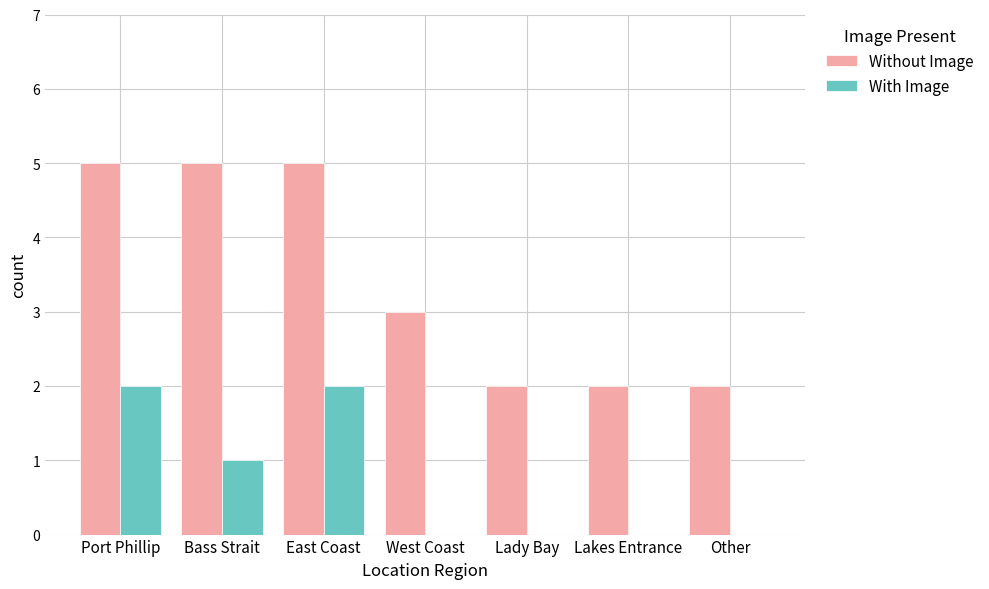

Count the With Image values in the range 0 to 2.

7